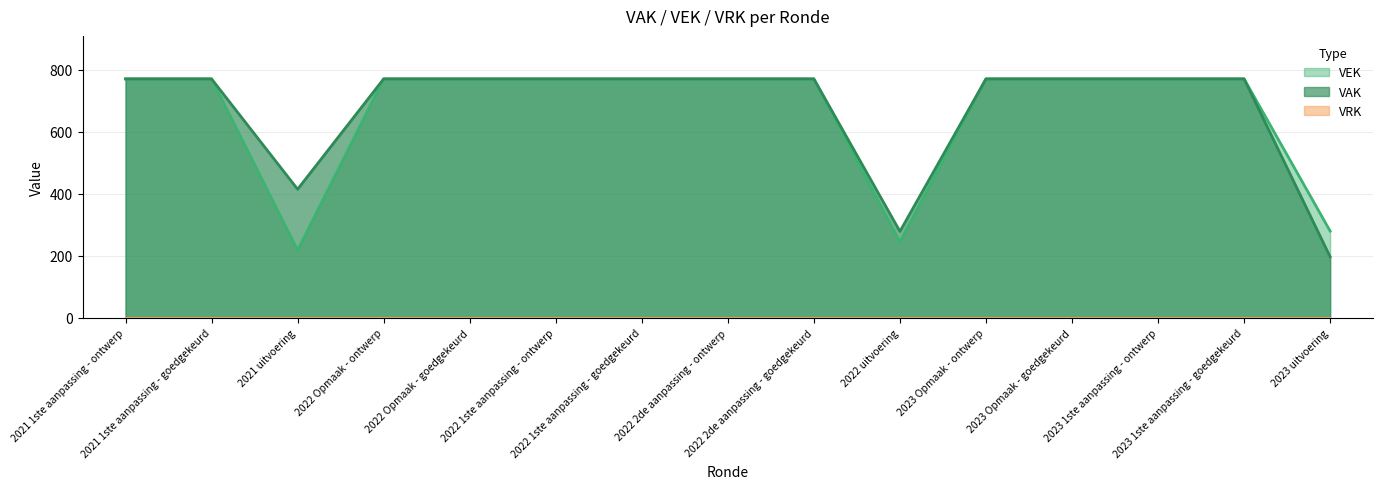

What is the ratio of the value at 2022 2de aanpassing - ontwerp to the value at 2021 1ste aanpassing - goedgekeurd?

1.0